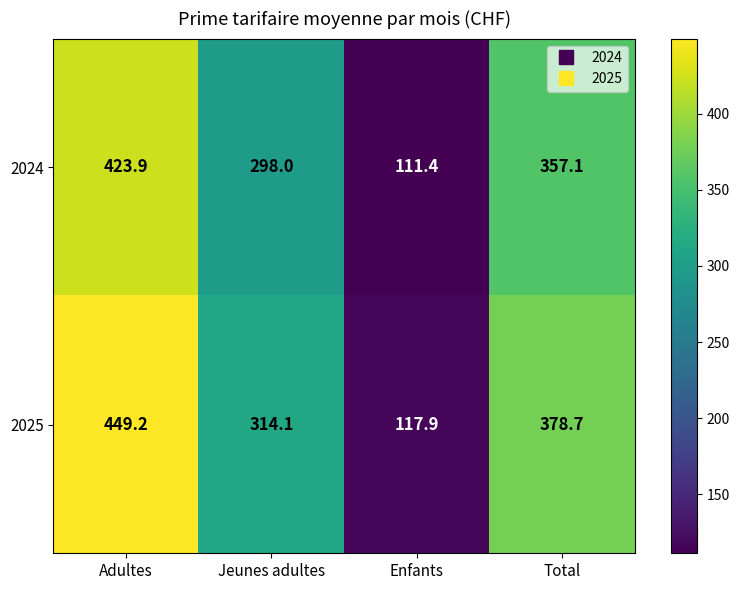

What is the maximum value shown in the chart?

449.2